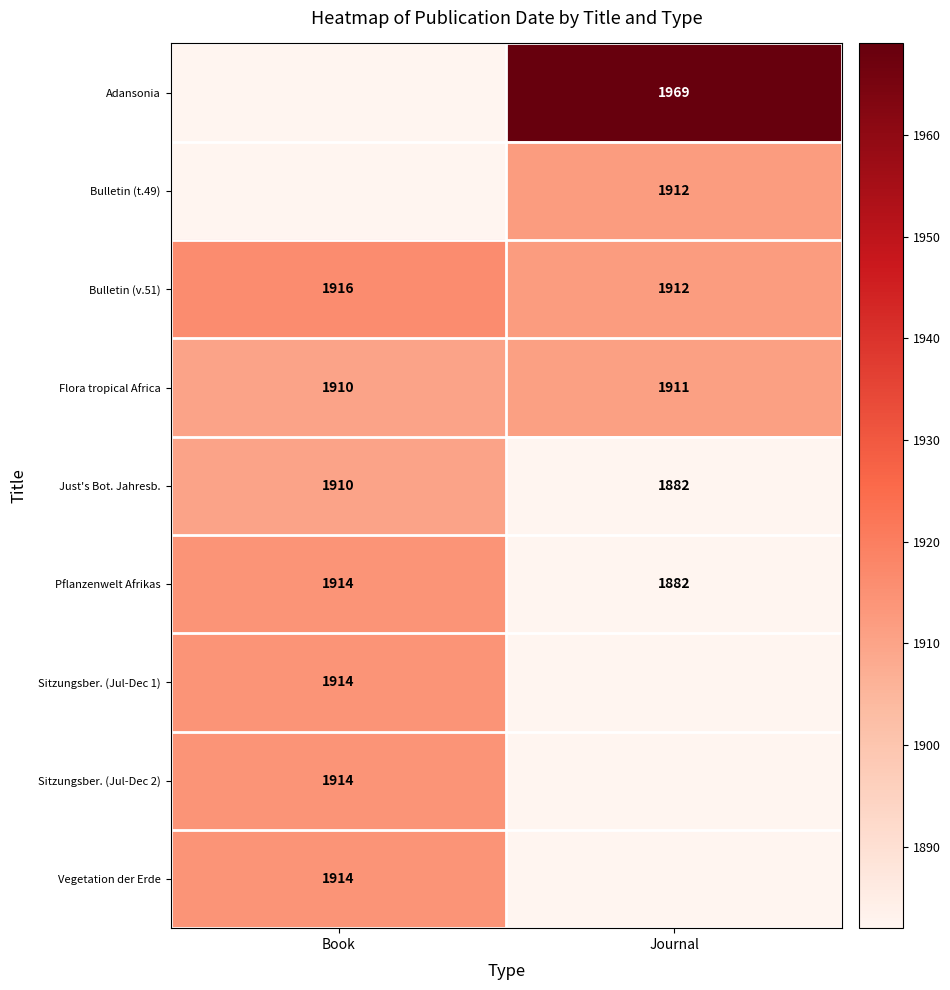

What is the minimum value for Flora tropical Africa?

1910